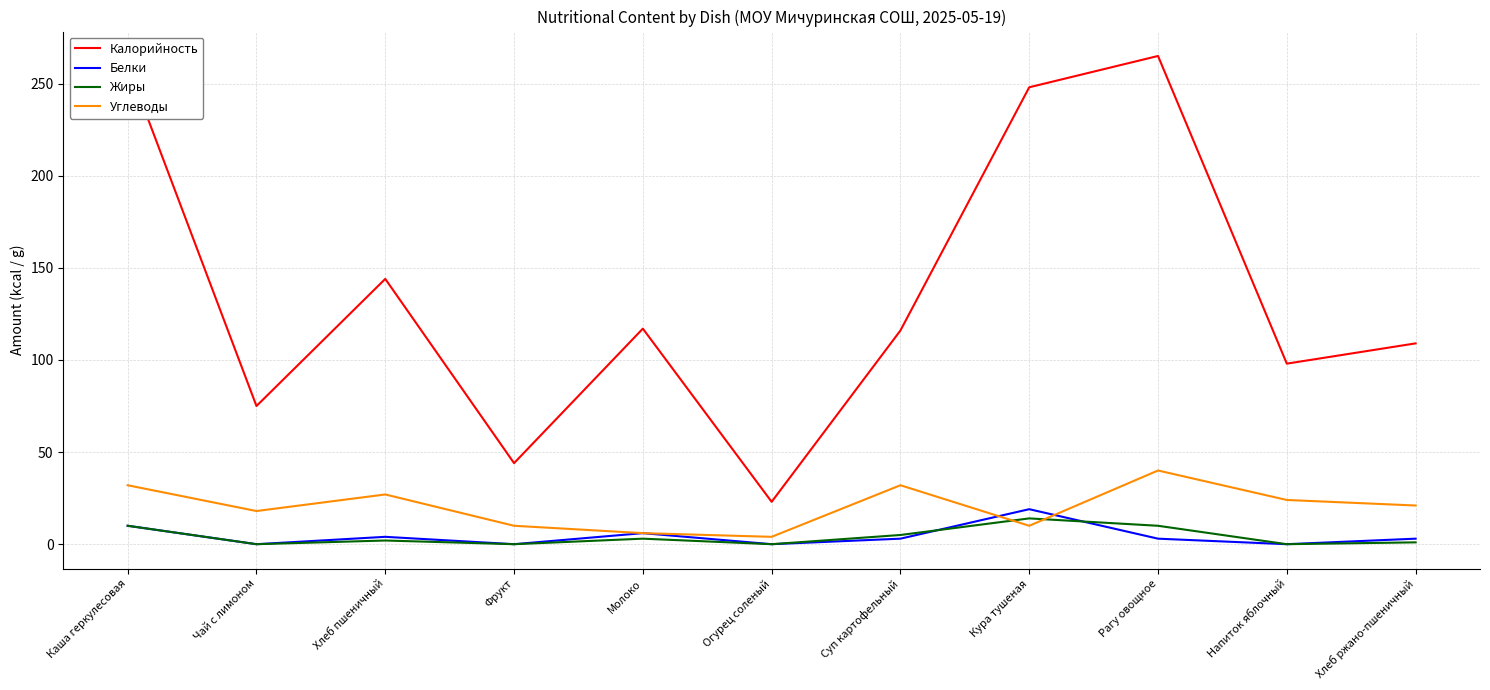

What is the average value of the Жиры series?

4